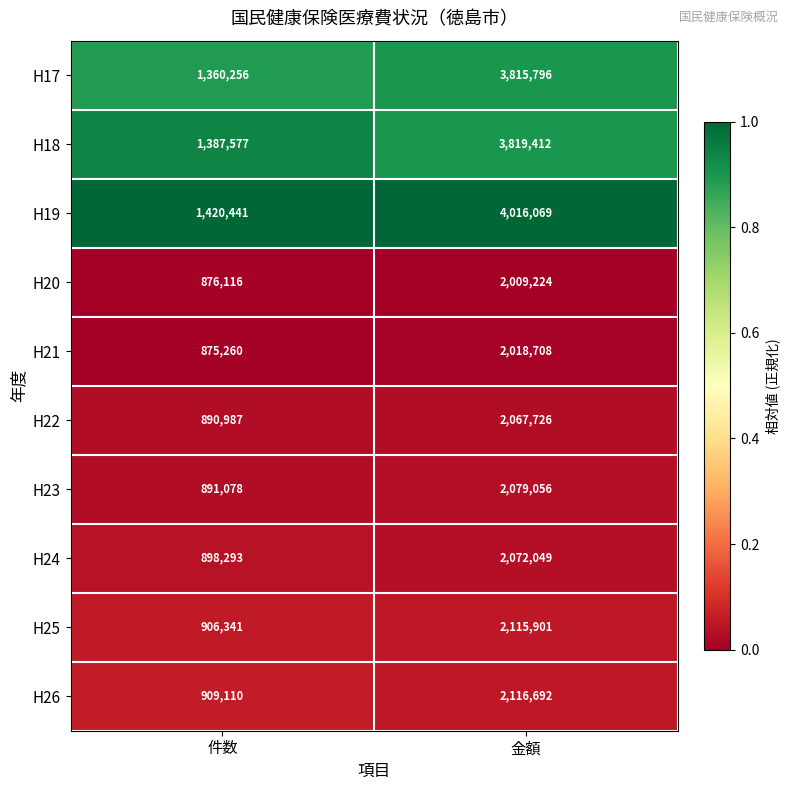

List the series in order of their peak value, highest first.

H19, H18, H17, H26, H25, H23, H24, H22, H21, H20